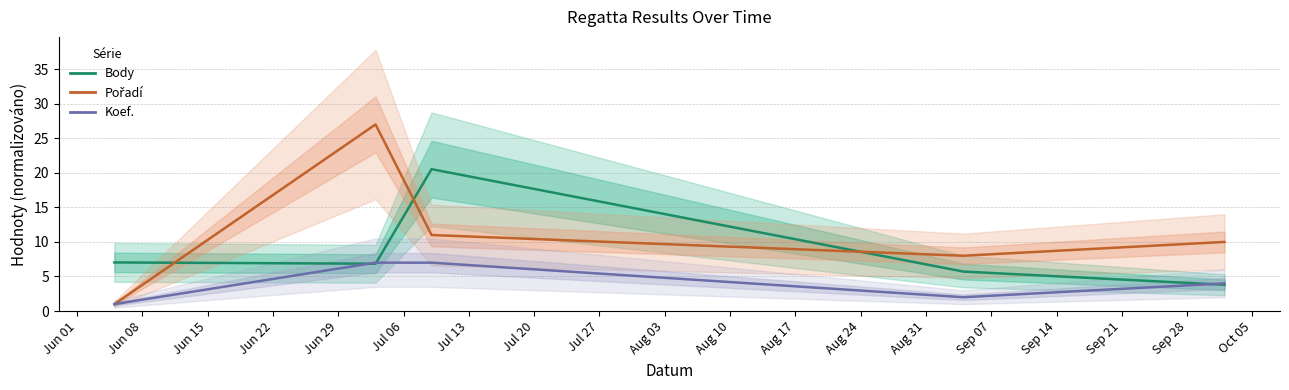

Reading left to right, extract all data points from this chart.

Body: 7.0	6.8	20.5	5.7	3.8
Pořadí: 1.0	27.0	11.0	8.0	10.0
Koef.: 1.0	7.0	7.0	2.0	4.0